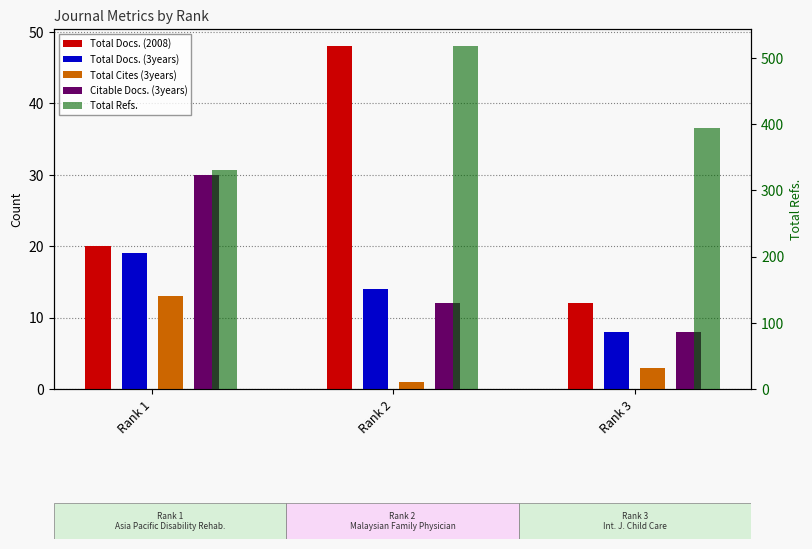

How many Total Docs. (2008) values are between 12 and 48?

3